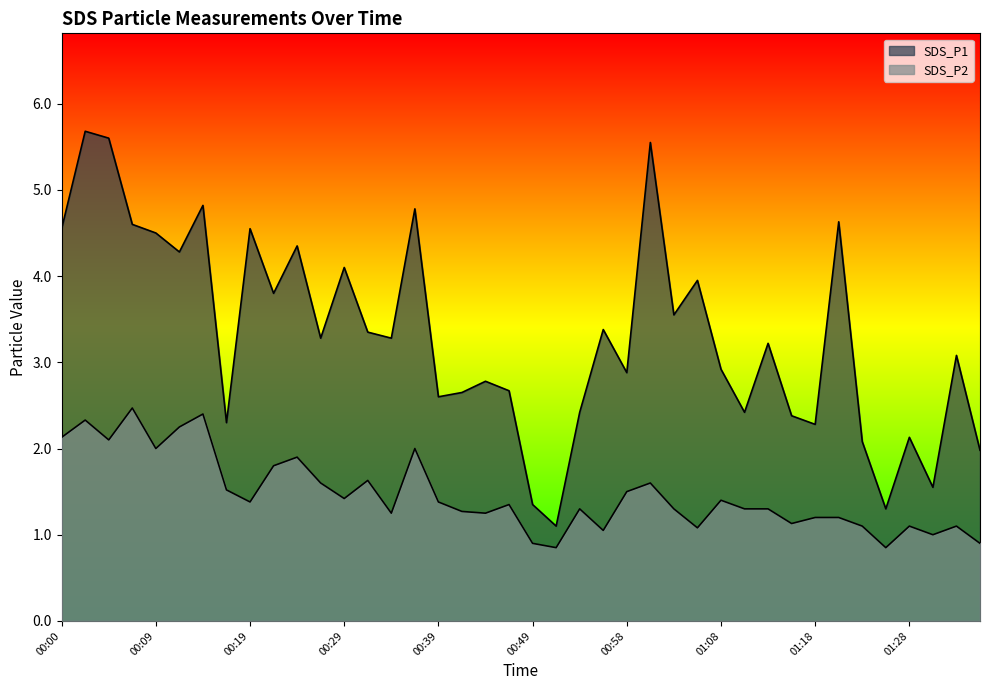

At which label does SDS_P1 first exceed 3?

00:00